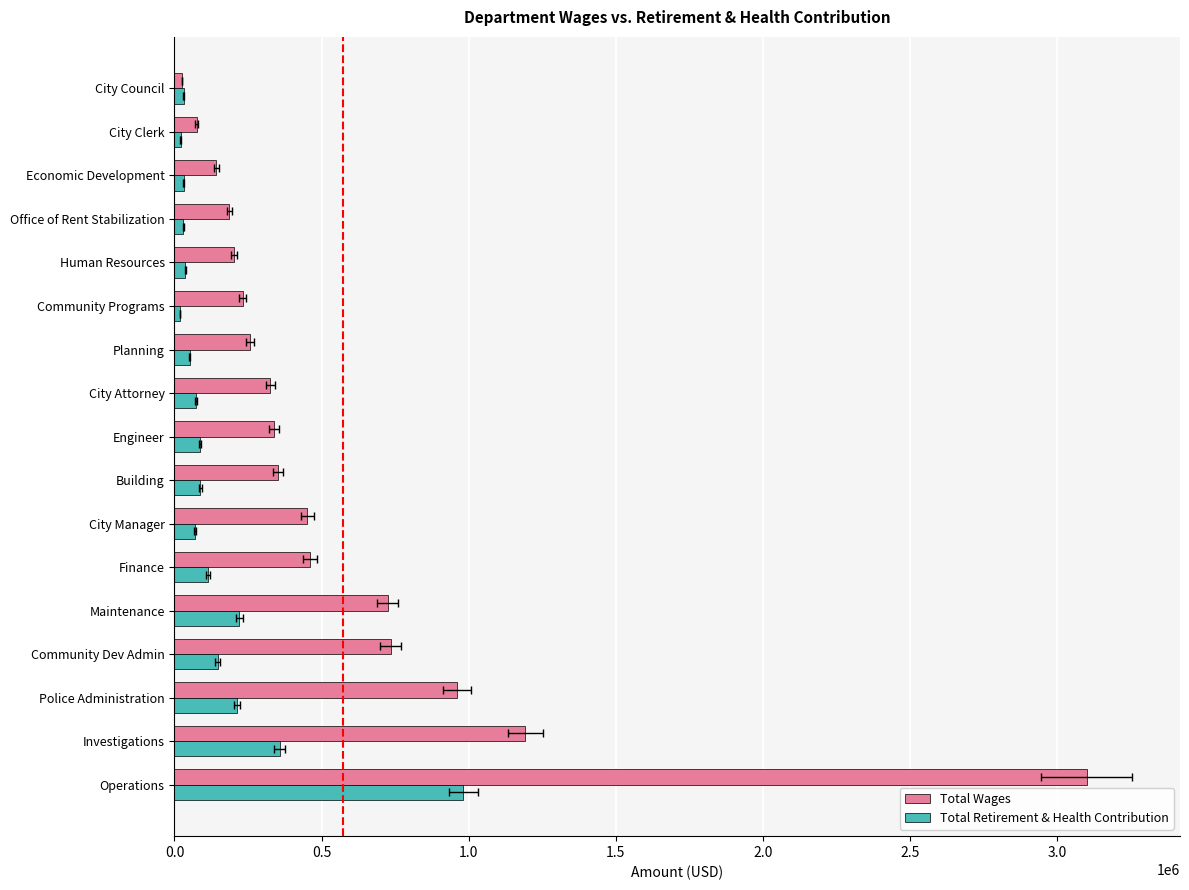

What are all the series names shown in the legend?

Total Wages, Total Retirement & Health Contribution